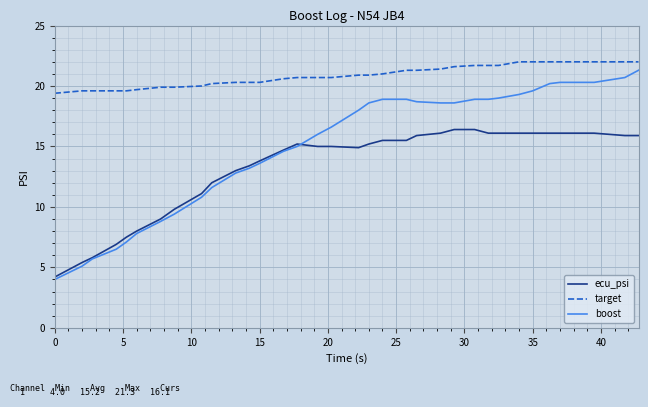

Rank the series by their maximum value, from lowest to highest.

ecu_psi, boost, target